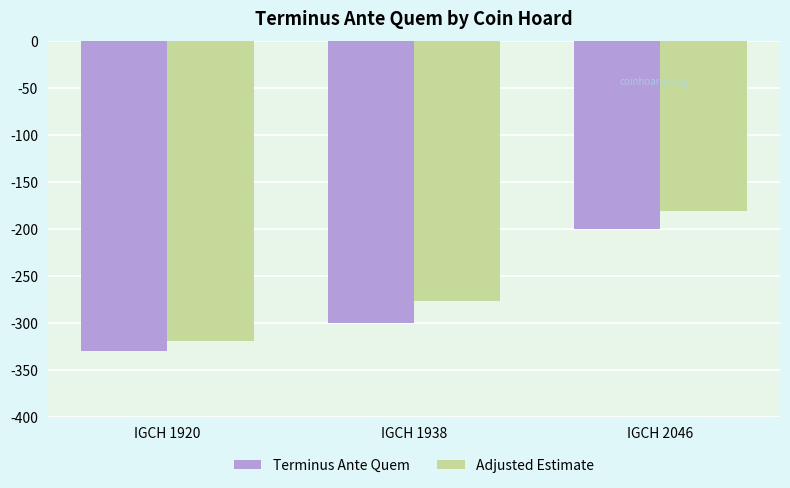

Count the Terminus Ante Quem values in the range -330 to -200.

3